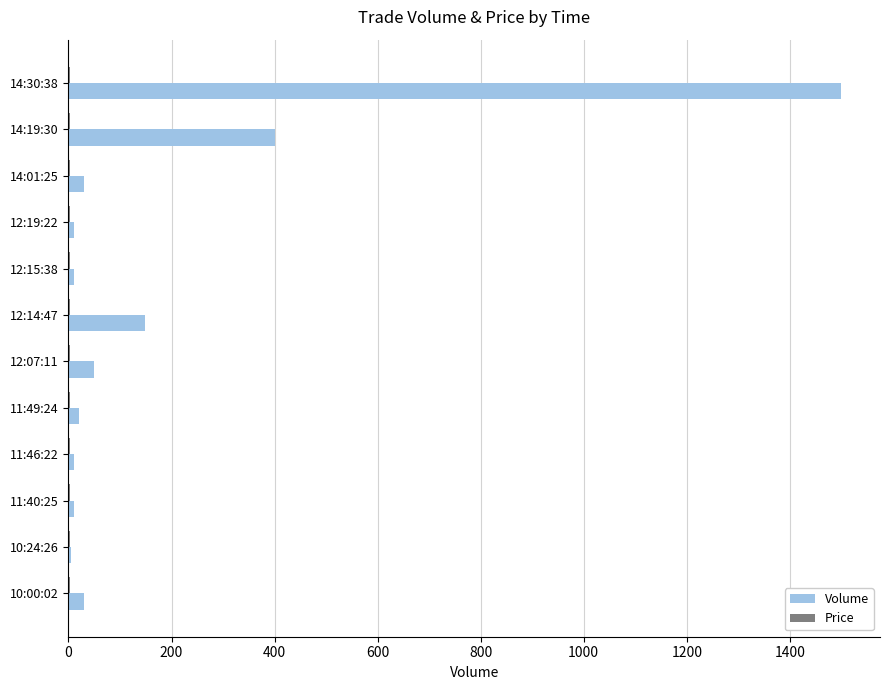

What is the sum of all Volume values?

2225.0